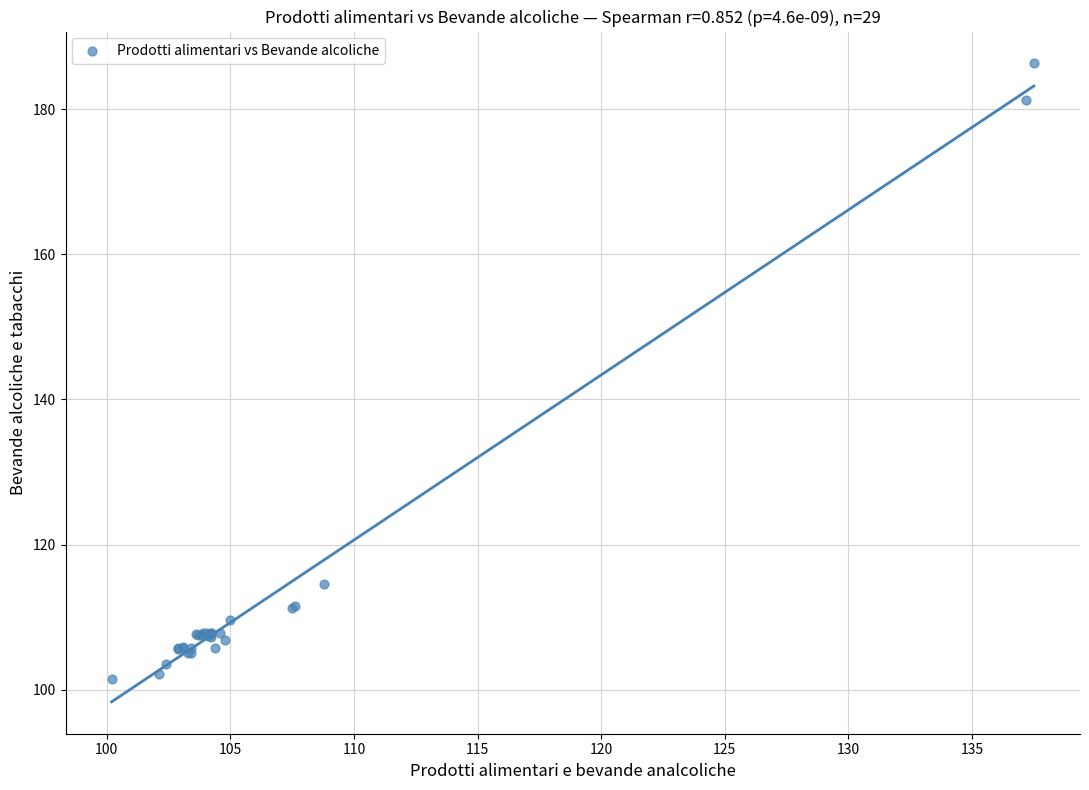

What Y value in the scatter plot is closest to 143?

114.6